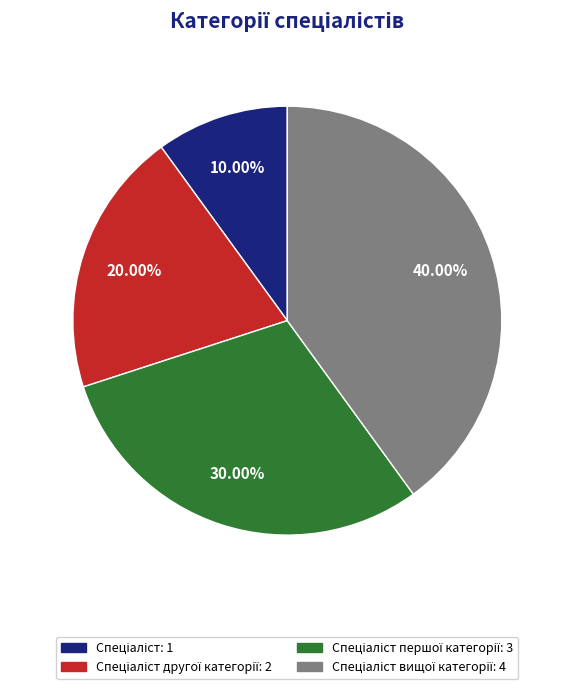

Does any single category account for the majority?

No